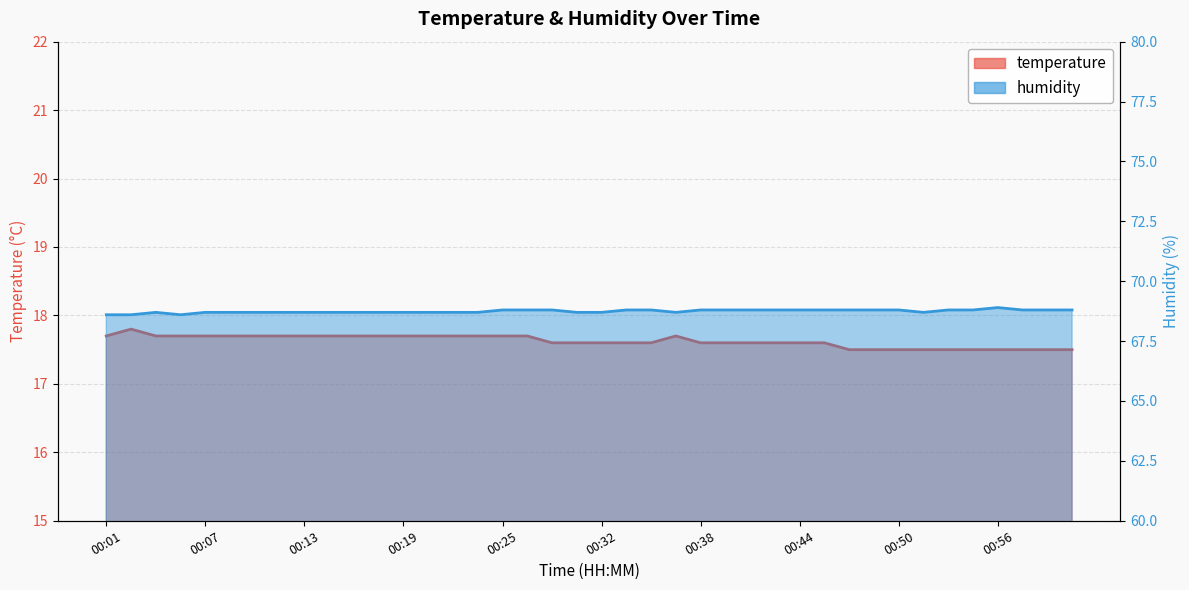

Is it true that temperature equals 29.3 at 00:28?

False